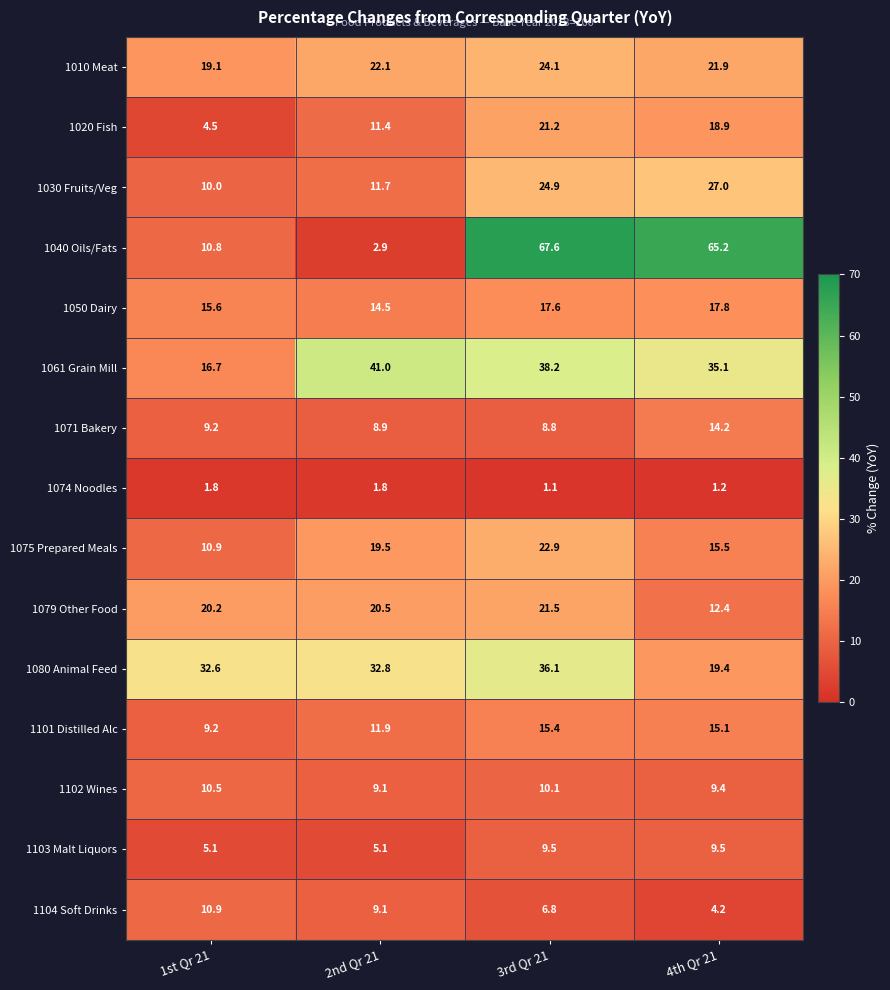

What is the difference between the maximum and minimum values in the 1102 Wines series?

1.4